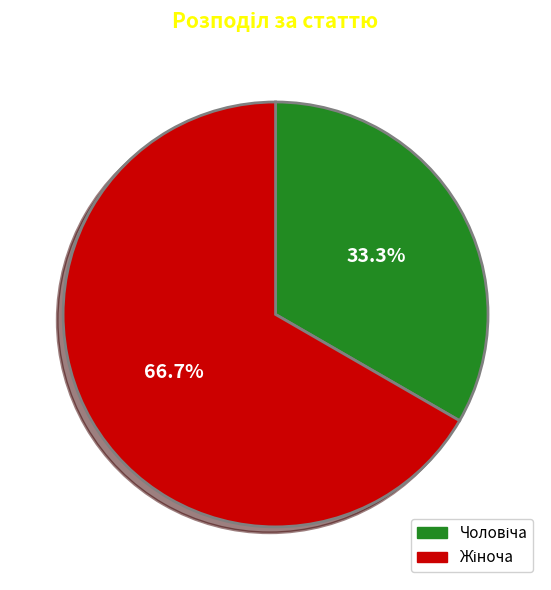

To the nearest percent, what is the difference between the largest and smallest slice percentages?

33%